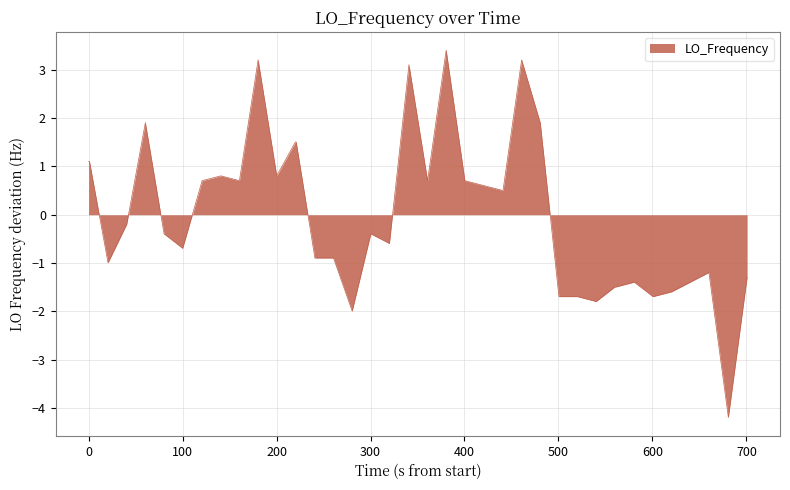

What is the maximum value shown in the chart?

3.4